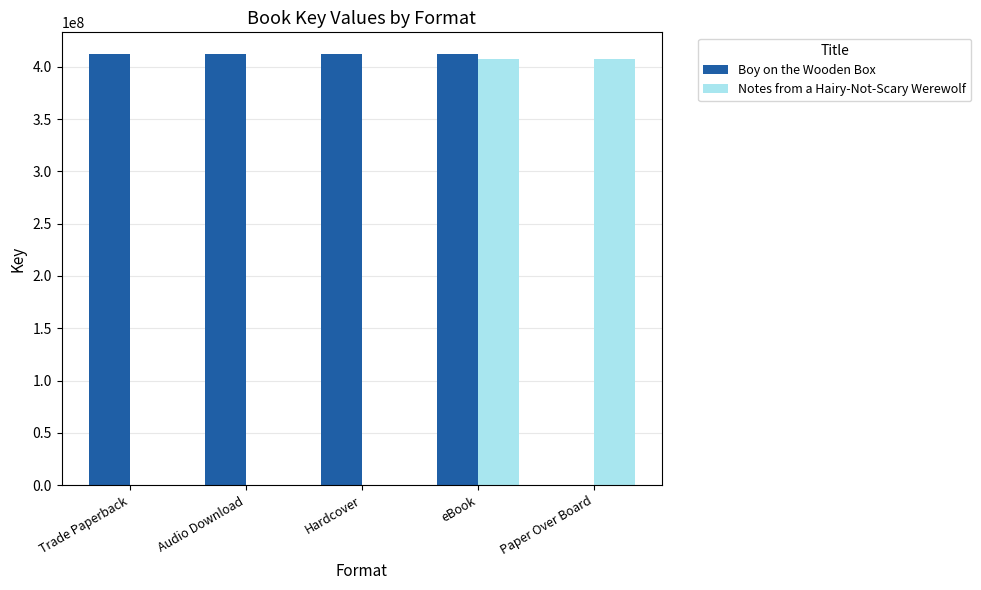

Is it true that Notes from a Hairy-Not-Scary Werewolf equals 692699981 at eBook?

False